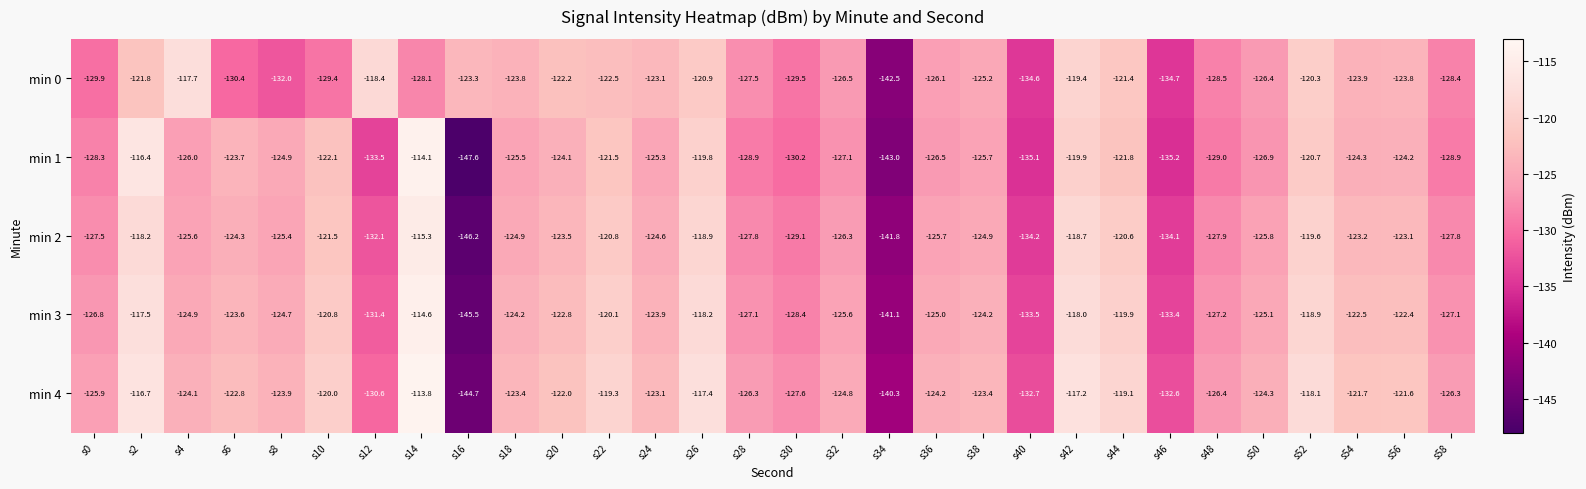

Which series has the widest spread of values?

min 1